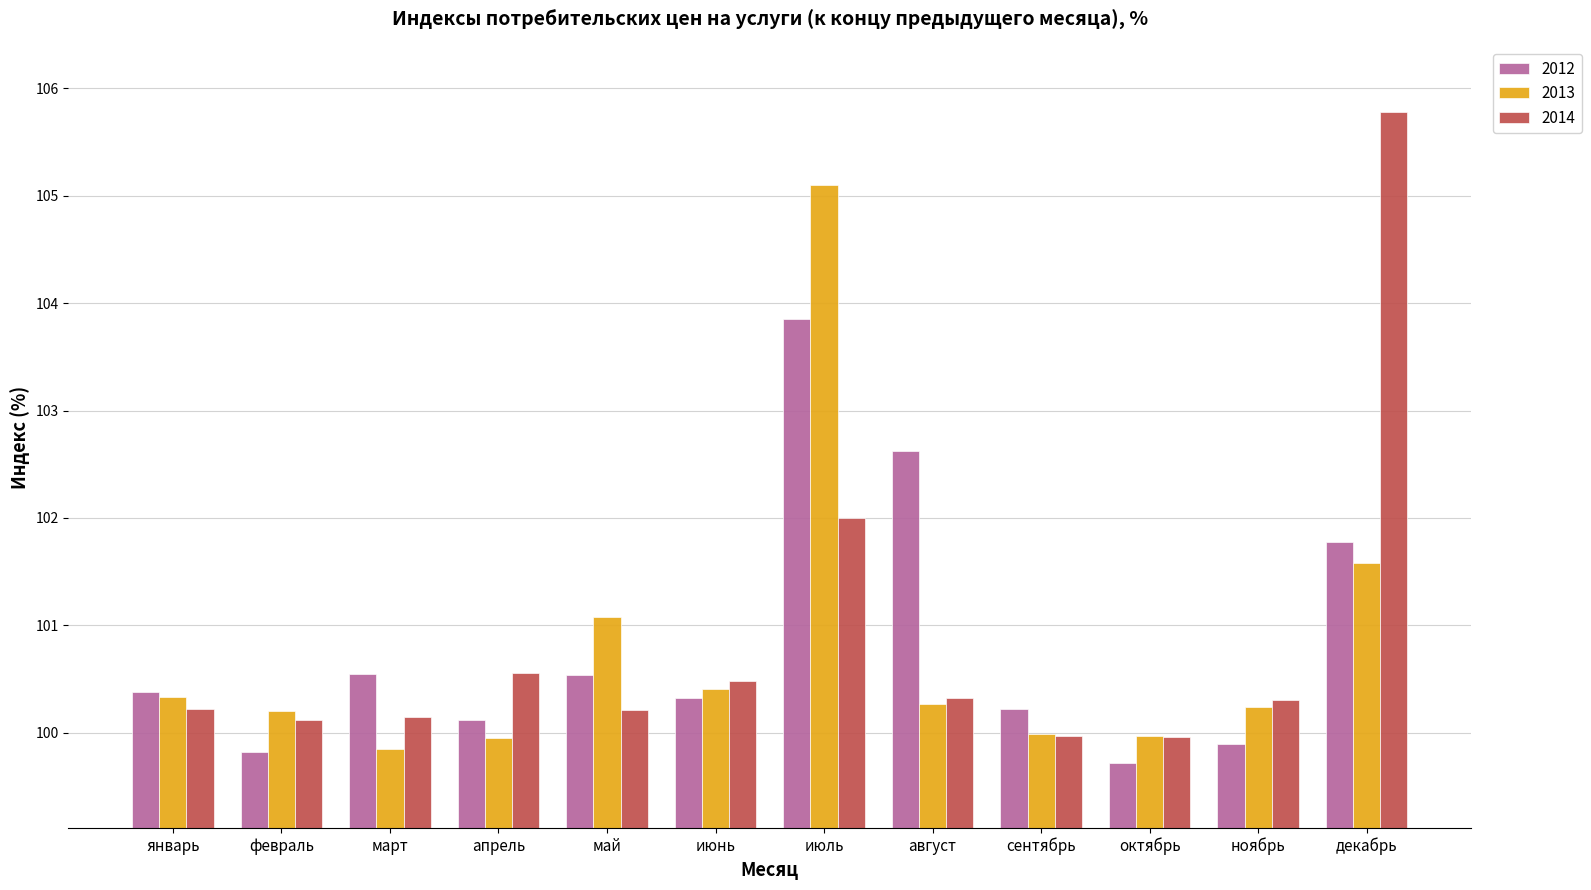

How many bars are there in total?

36